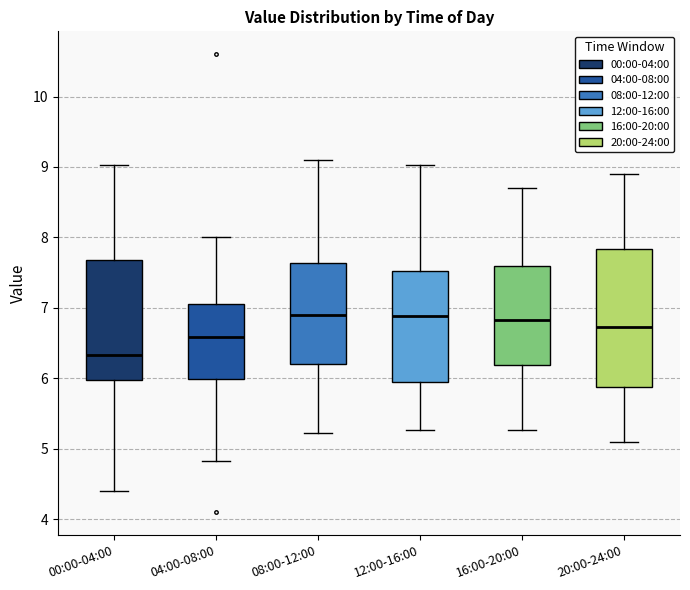

Where is the lower edge of the box for 20:00-24:00 on the y-axis? The values are not printed on the chart, so give them approximately, as read against the axis.

5.9